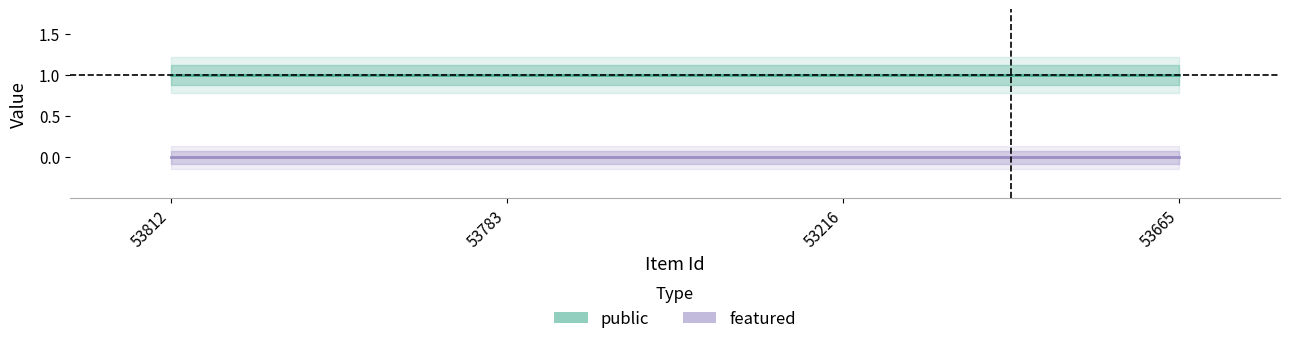

Is it true that public equals 1 at 53812?

True